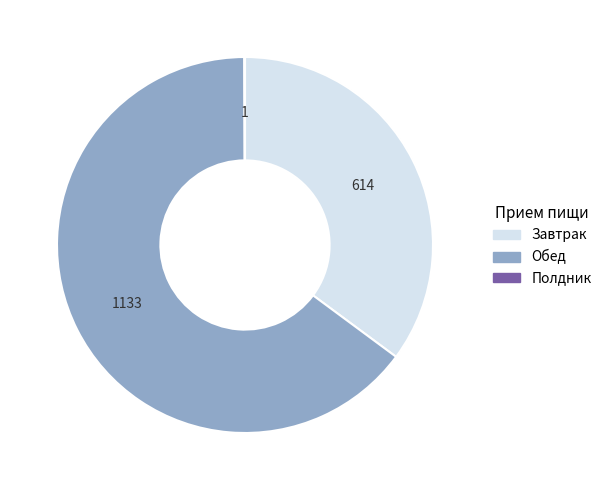

Between Обед and Завтрак, which is larger?

Обед